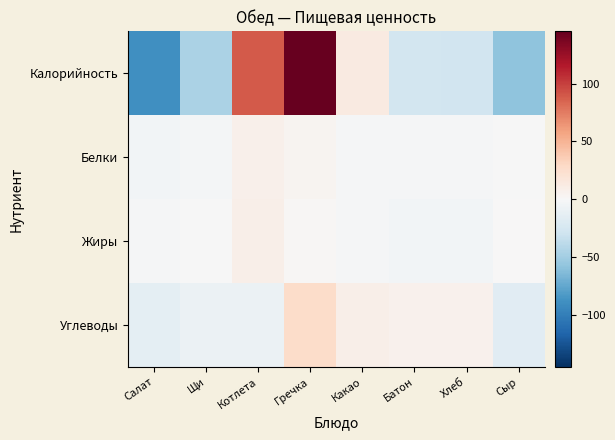

What is the difference between the highest and lowest values at Салат?

87.2